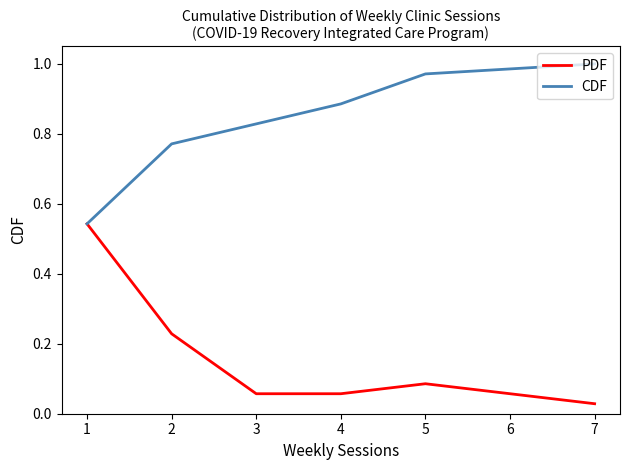

Is the value of PDF at 5 greater than the value of CDF at 1?

No